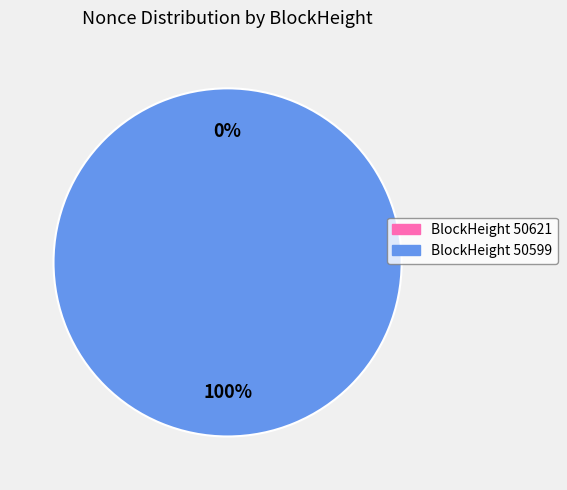

Is there a majority slice in this chart?

Yes